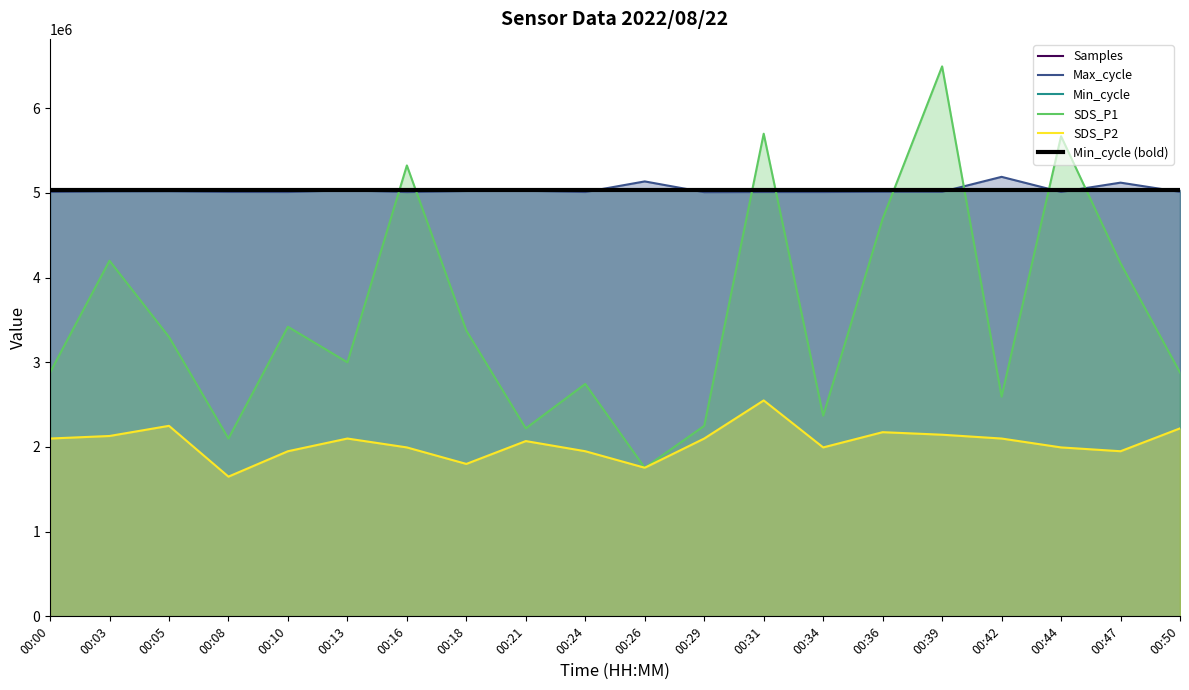

List the labels in order of Min_cycle (bold) value, smallest first.

00:00, 00:03, 00:05, 00:08, 00:10, 00:13, 00:16, 00:18, 00:21, 00:24, 00:26, 00:29, 00:31, 00:34, 00:36, 00:39, 00:42, 00:44, 00:47, 00:50